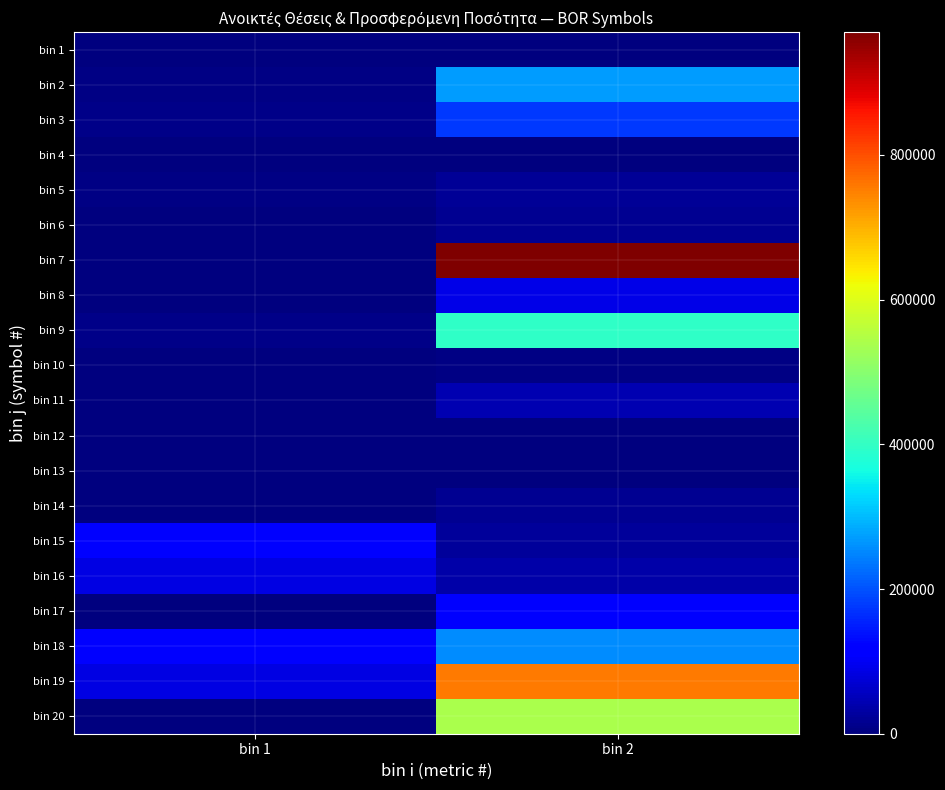

What is the total value across all series at bin 1?

424503